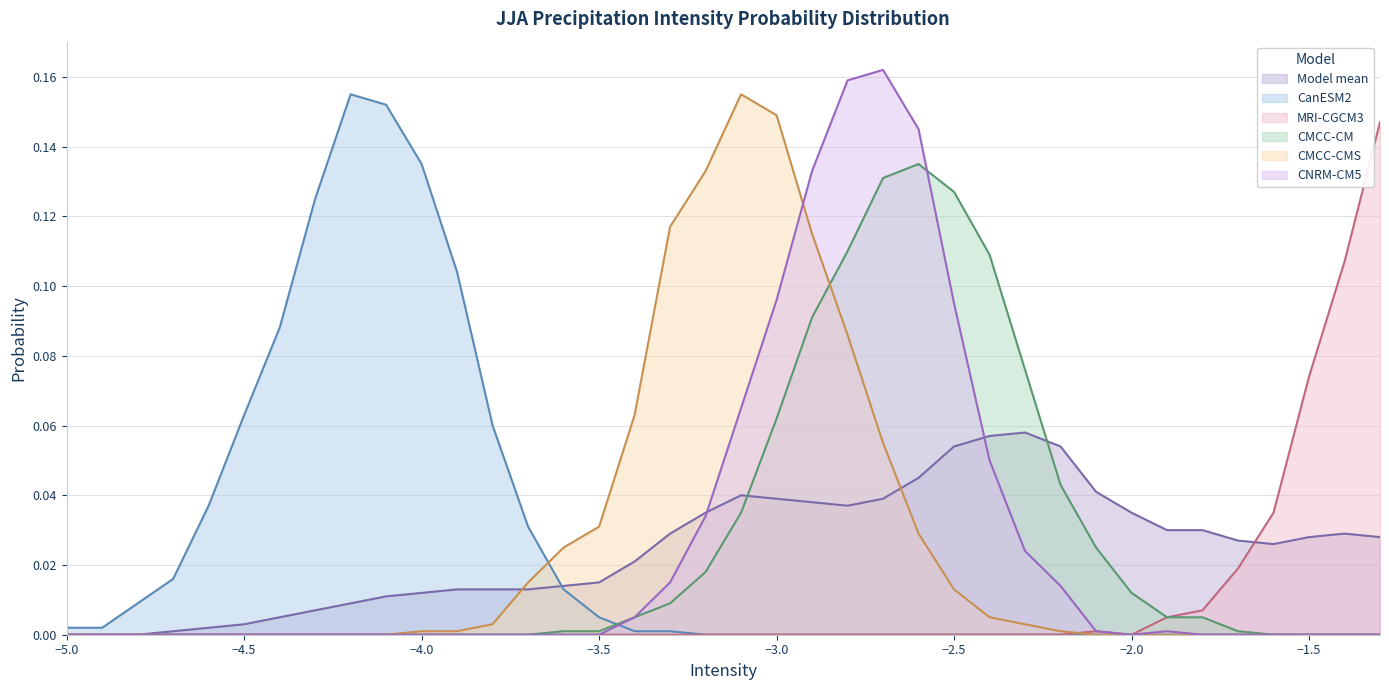

Where is CMCC-CM nearest to the value 0?

-5.0